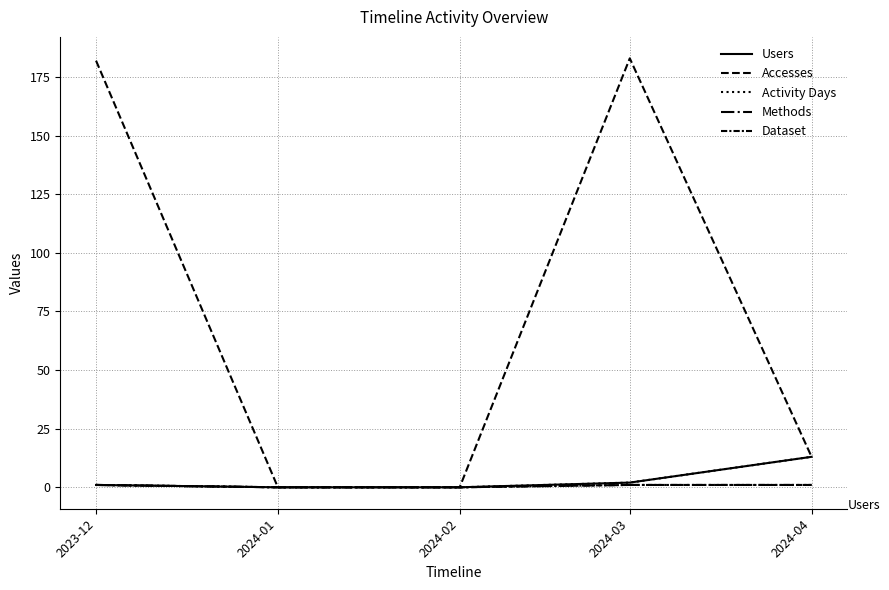

Where does the Activity Days series first go above 1?

2024-03